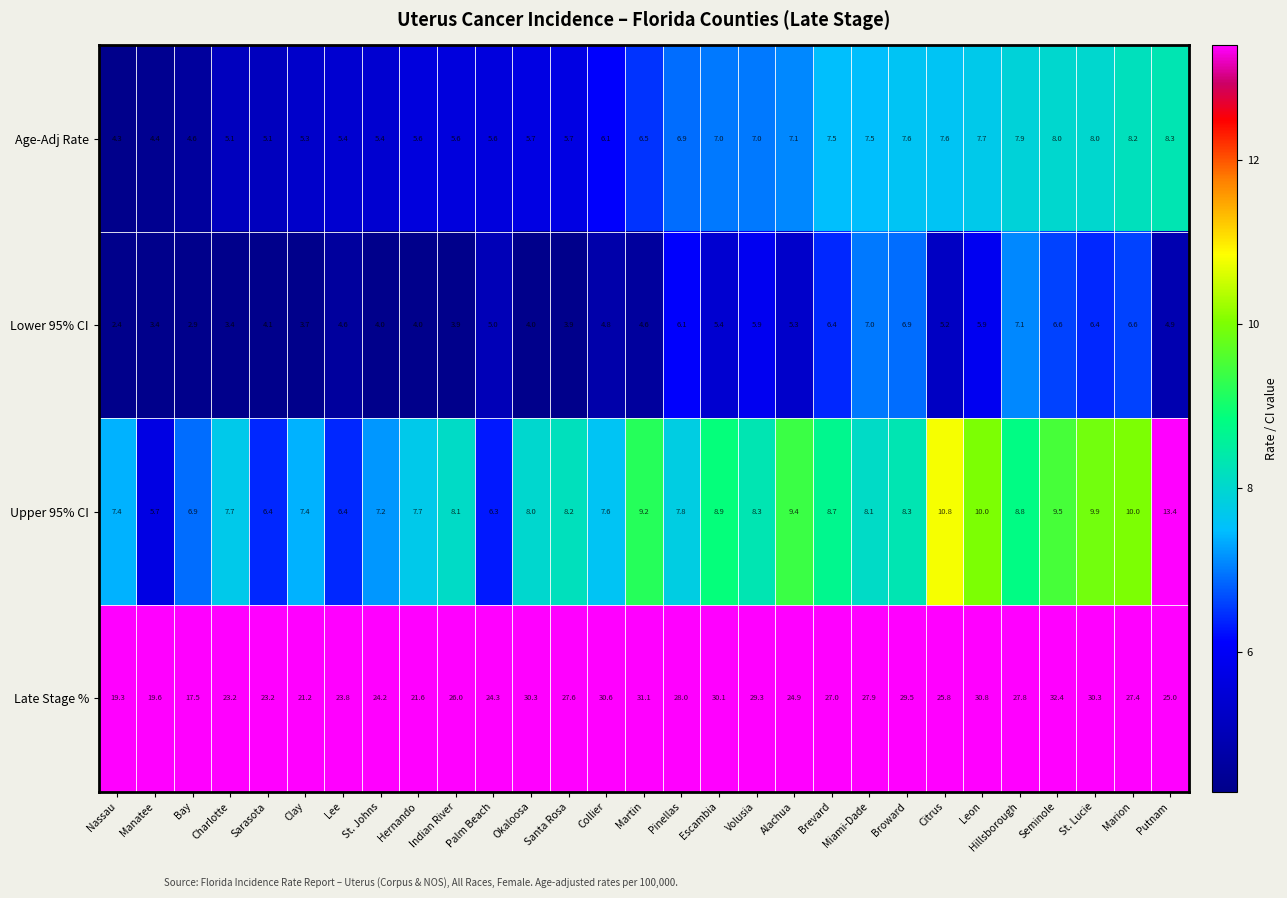

What is the difference between the Late Stage % values at Martin and Collier?

0.5